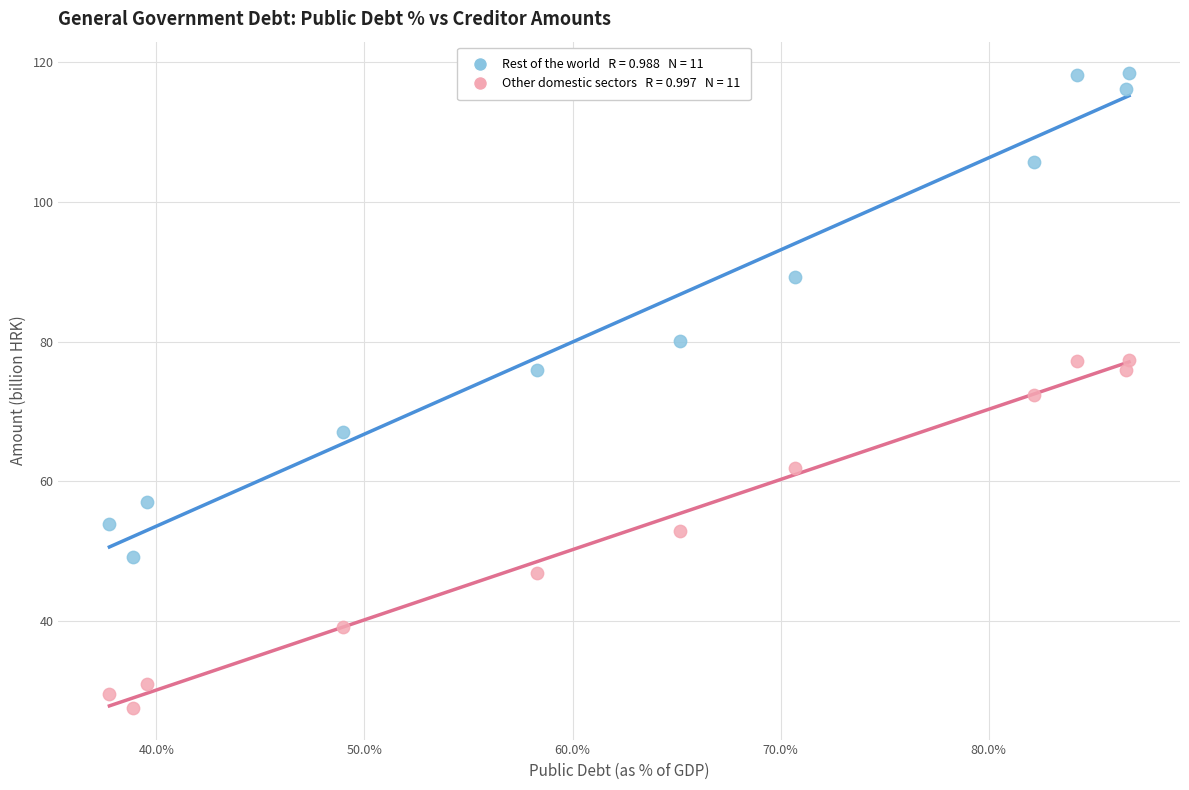

Across all data points, what is the range of Y values (max minus min)?

90.9